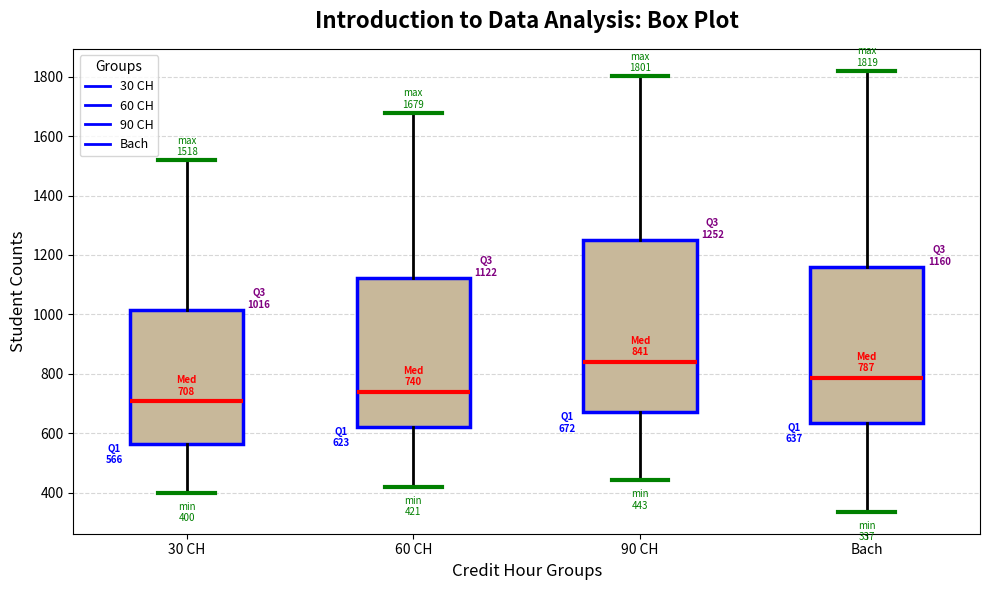

Which box is the tallest, from its lower edge to its upper edge?

90 CH